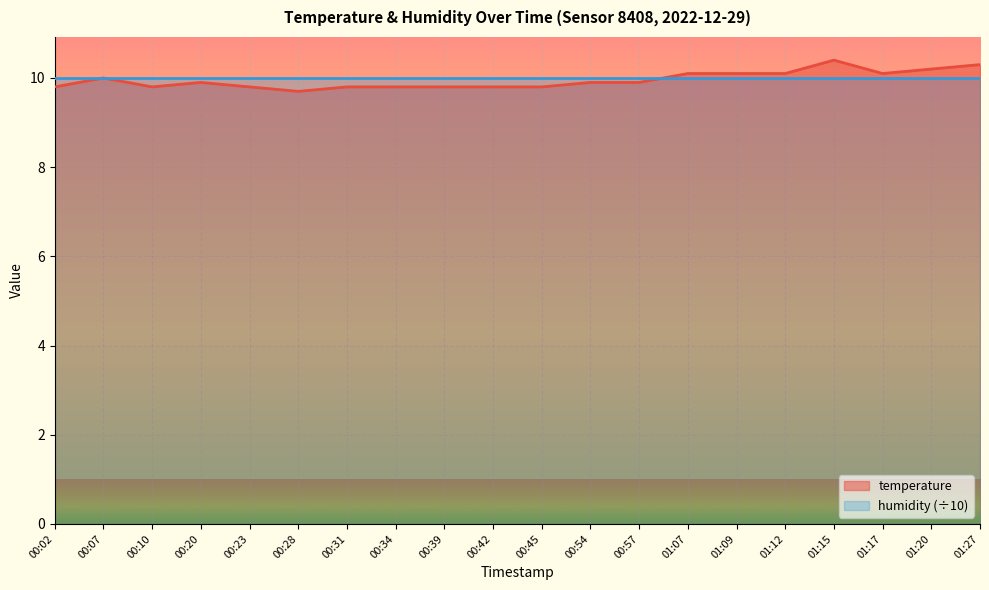

How many distinct data groups are displayed?

2